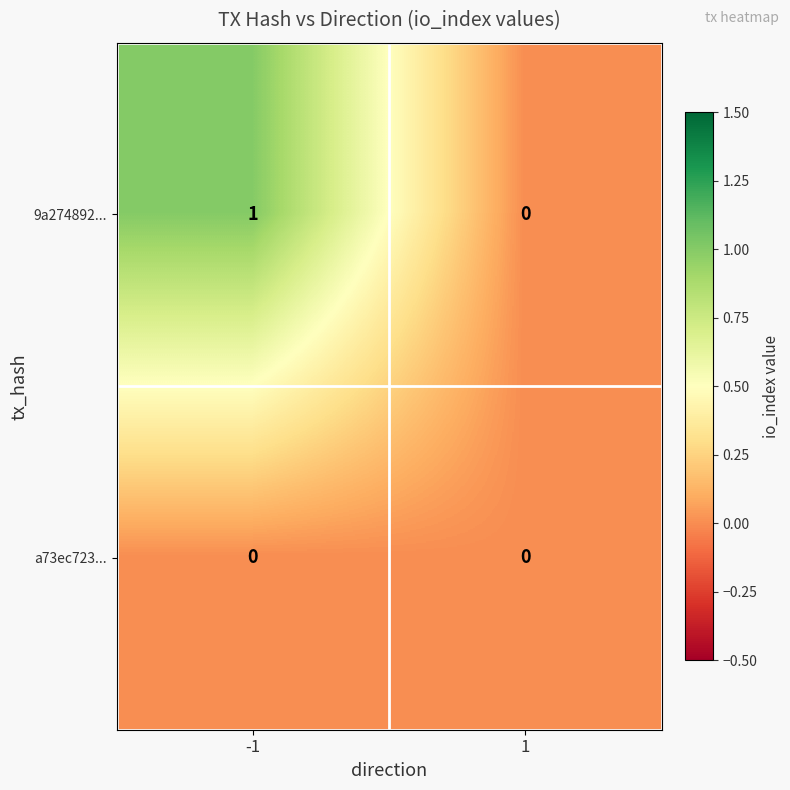

What is the spread (max minus min) of values at -1?

1